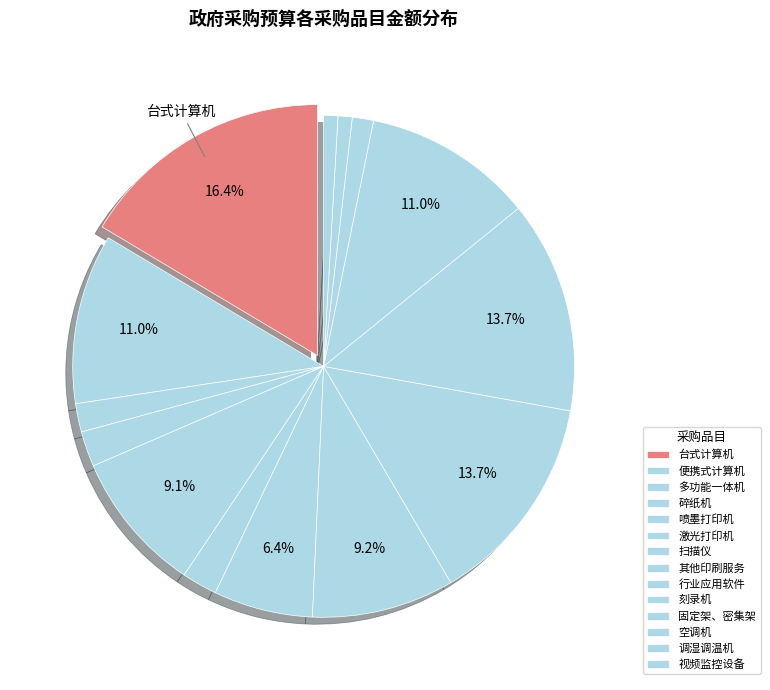

Which category has the smallest portion of the pie?

调湿调温机